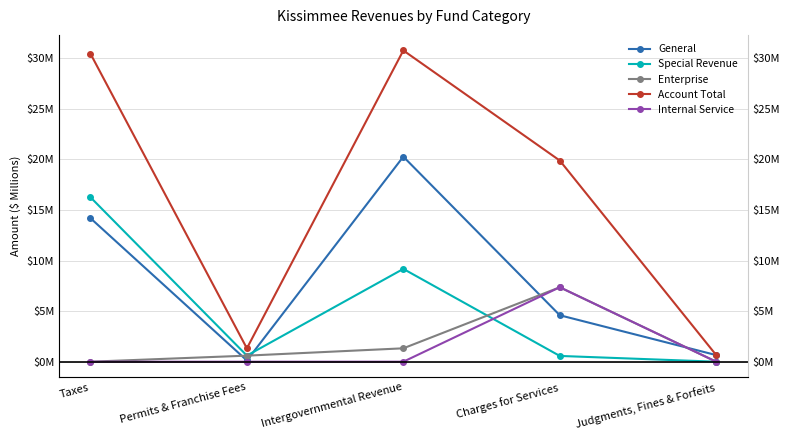

Is this an area chart (filled region under the line)?

No